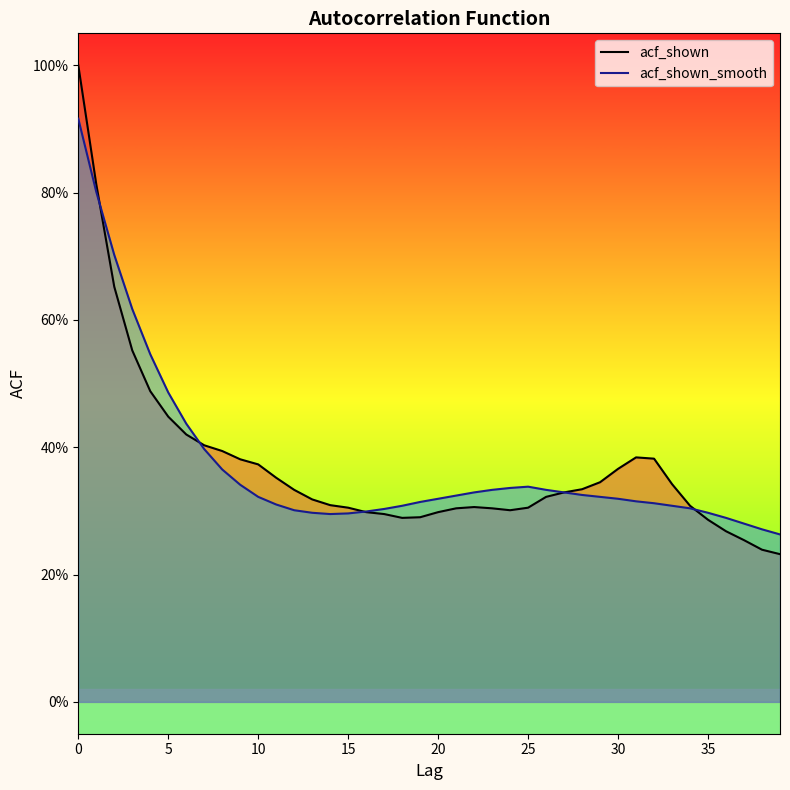

What is the sum of all acf_shown_smooth values?

14.9